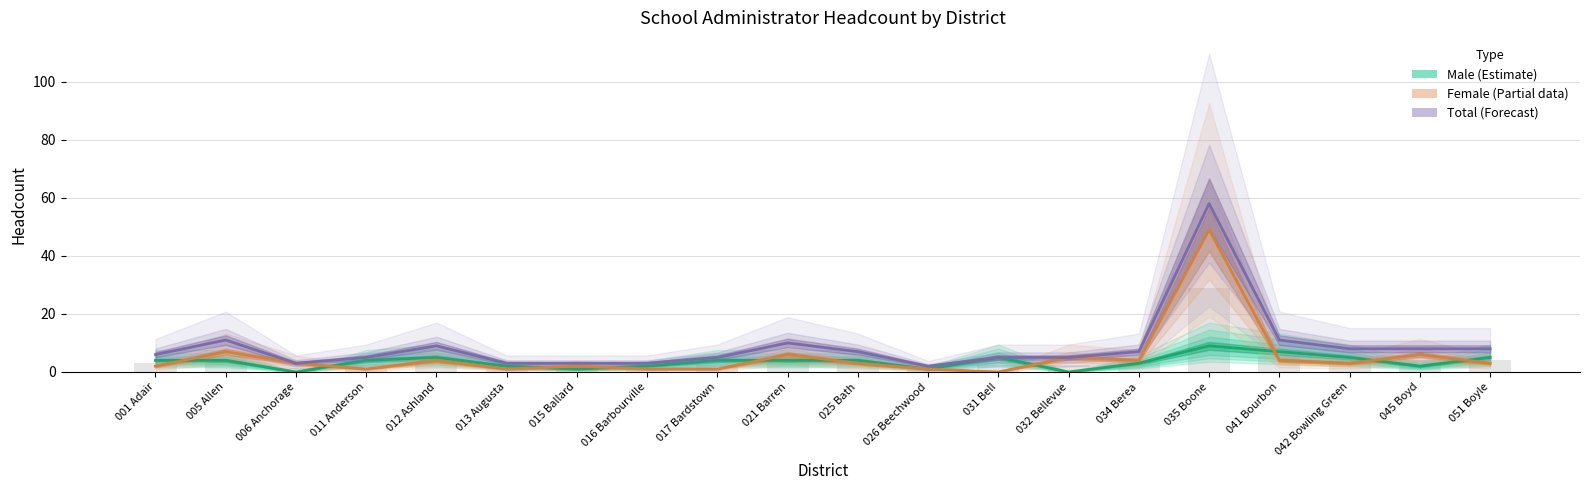

What is the greatest value displayed?

58